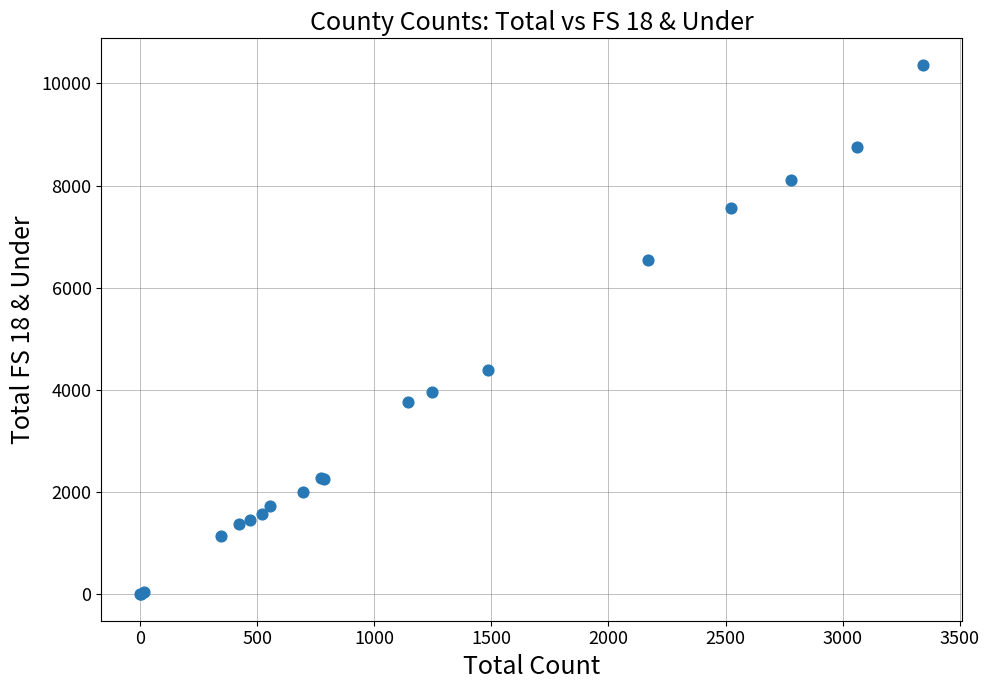

What Y value in the scatter plot is closest to 5183?

4386